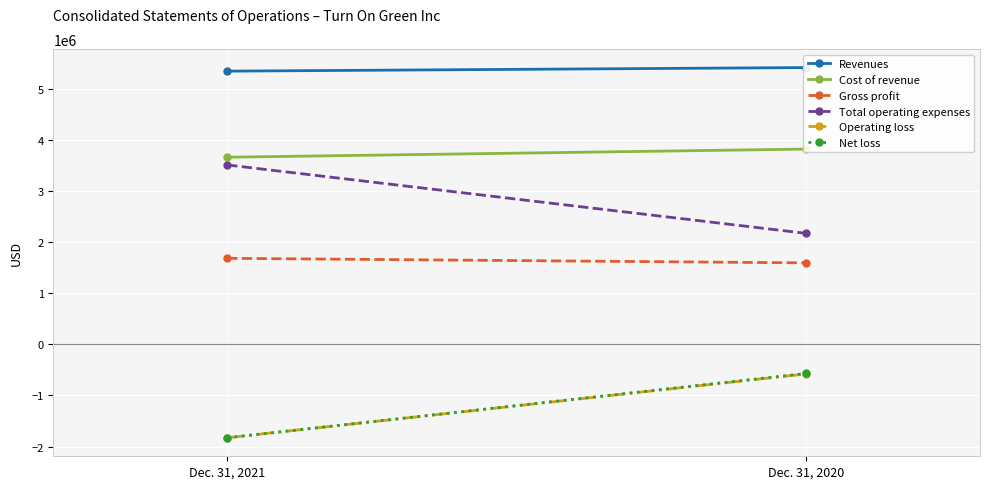

The value of Total operating expenses at Dec. 31, 2020 is 1247273. True or false?

False